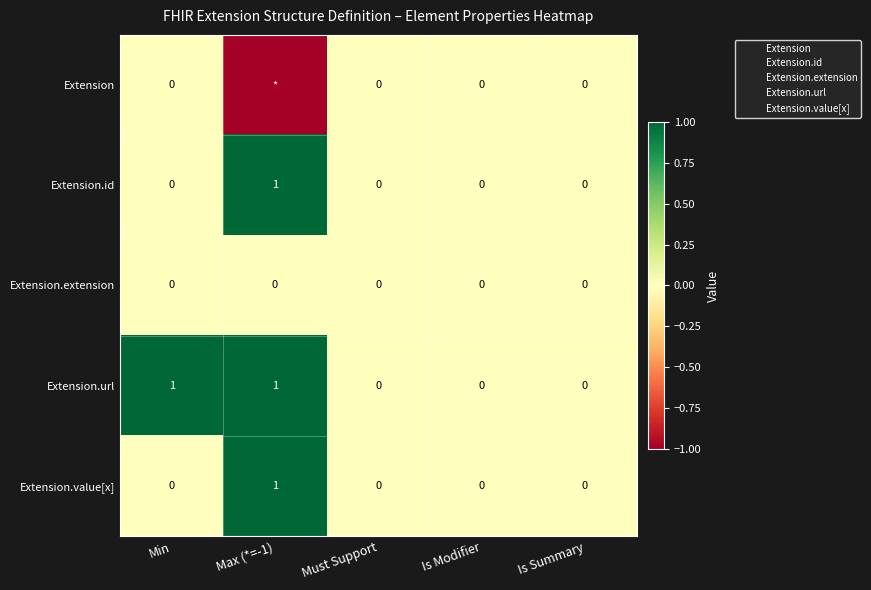

Which series has the largest range (max minus min)?

Extension